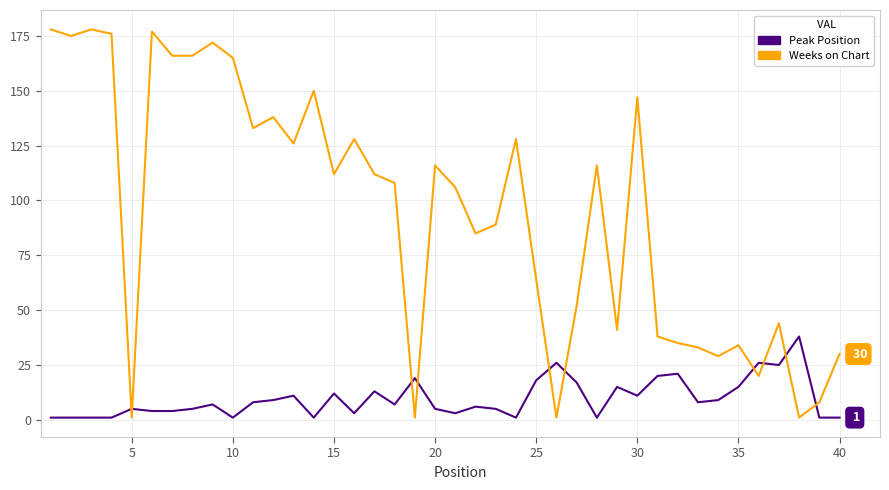

Reading left to right, transcribe all the data shown in this chart.

Peak Position: 1	1	1	1	5	4	4	5	7	1	8	9	11	1	12	3	13	7	19	5	3	6	5	1	18	26	17	1	15	11	20	21	8	9	15	26	25	38	1	1
Weeks on Chart: 178	175	178	176	1	177	166	166	172	165	133	138	126	150	112	128	112	108	1	116	106	85	89	128	64	1	52	116	41	147	38	35	33	29	34	20	44	1	8	30